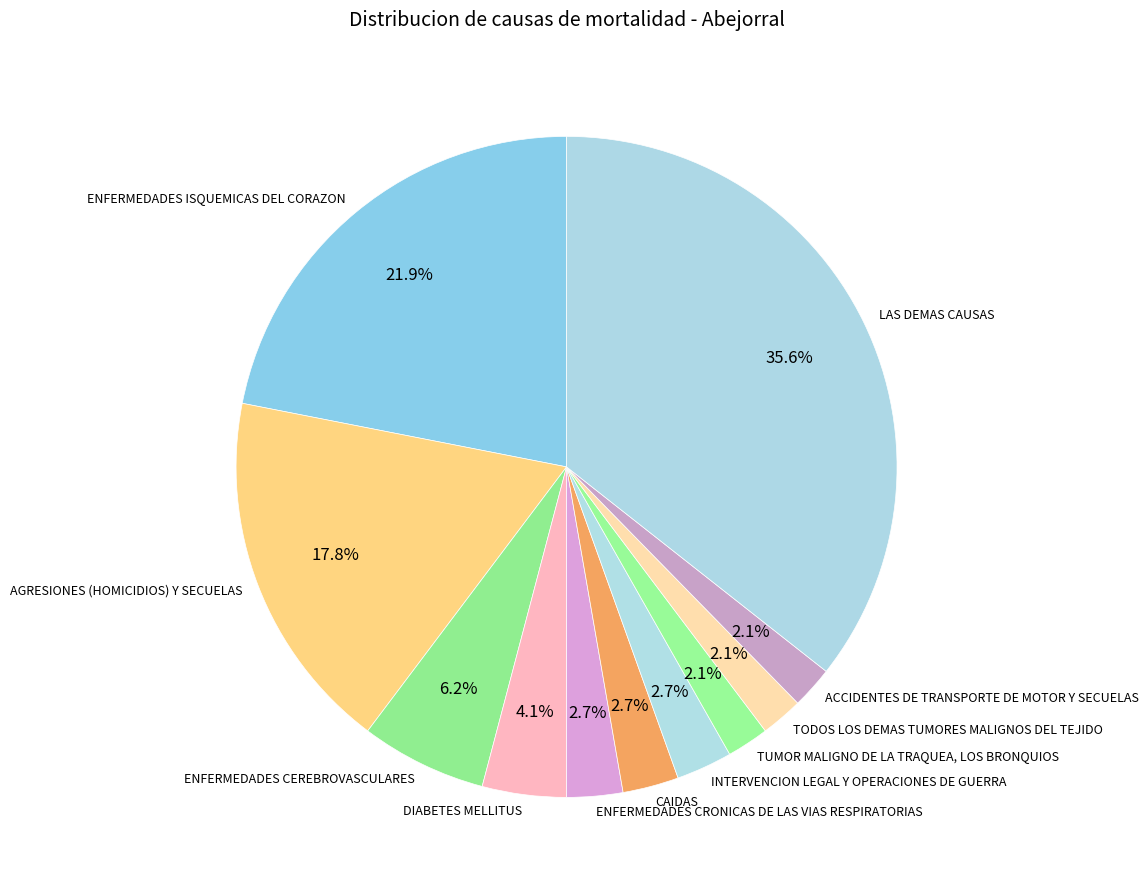

Is there a majority slice in this chart?

No